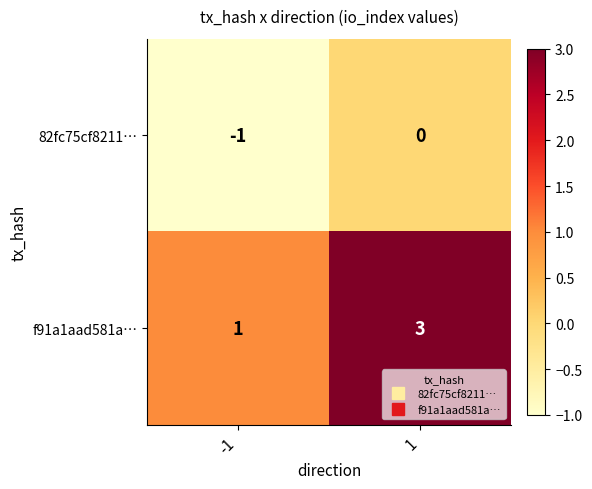

What is the sum of all f91a1aad581a… values?

4